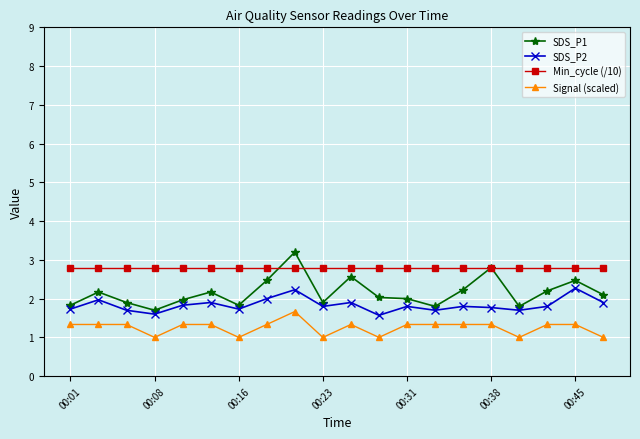

What are all the series names shown in the legend?

SDS_P1, SDS_P2, Min_cycle (/10), Signal (scaled)